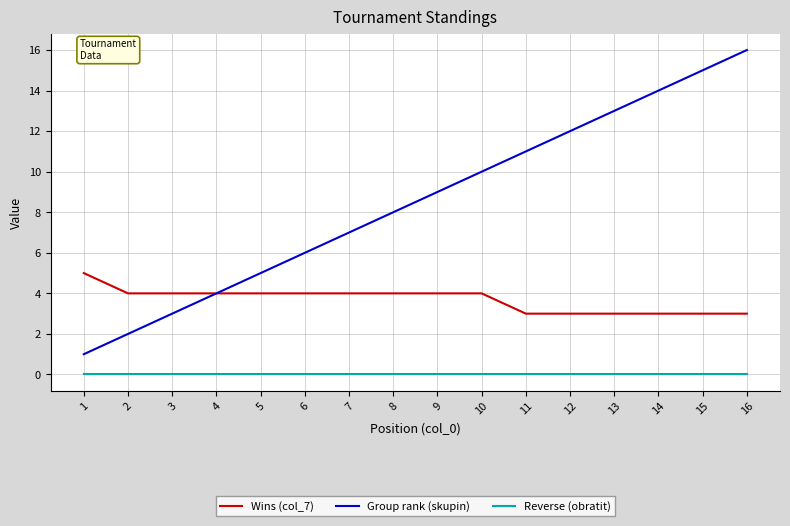

Between 3 and 16, which series saw the biggest shift?

Group rank (skupin)